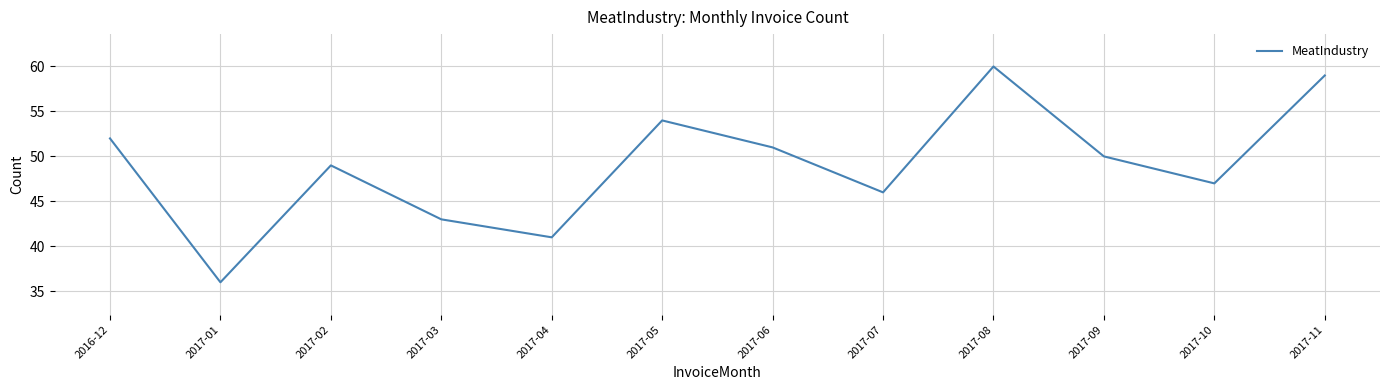

True or false: the data has more than 0 interior local peaks.

True